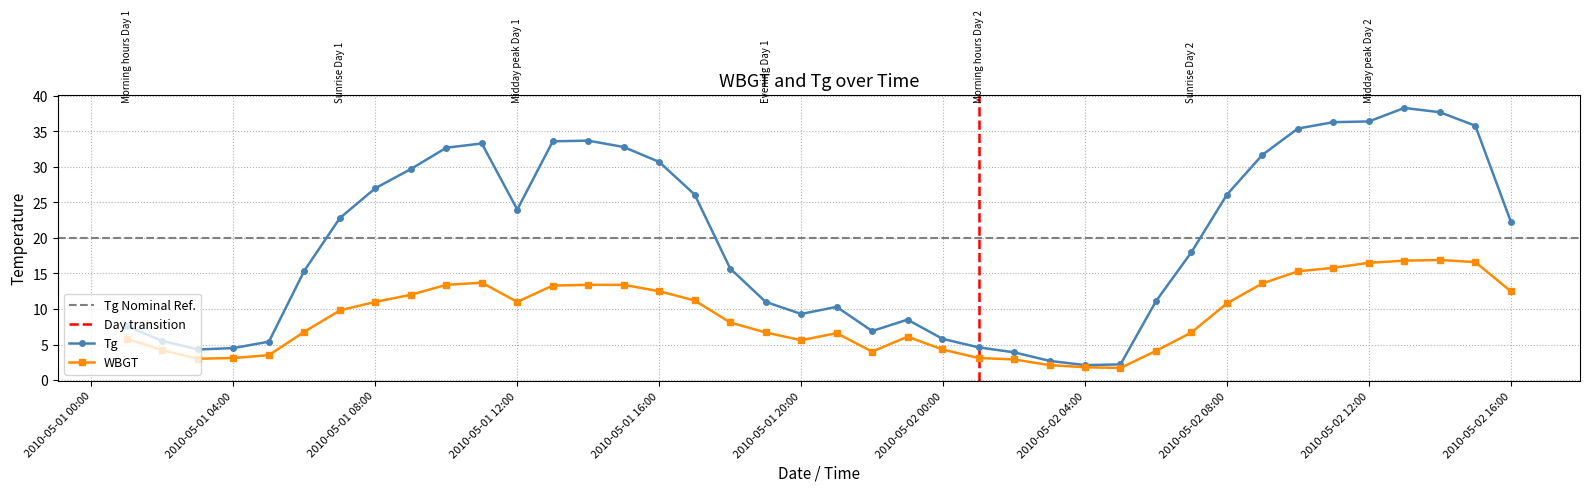

Rank the series by their maximum value, from highest to lowest.

Tg, WBGT